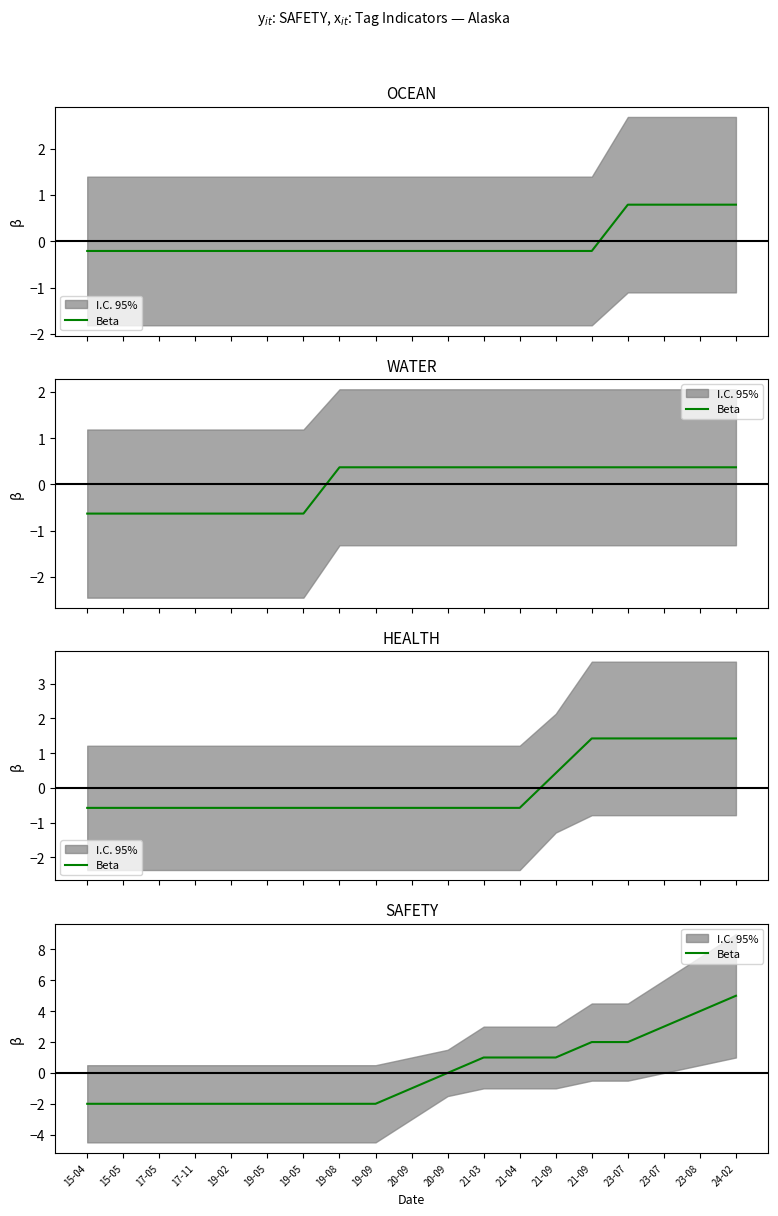

What is the value of the 15th point from the left?

1